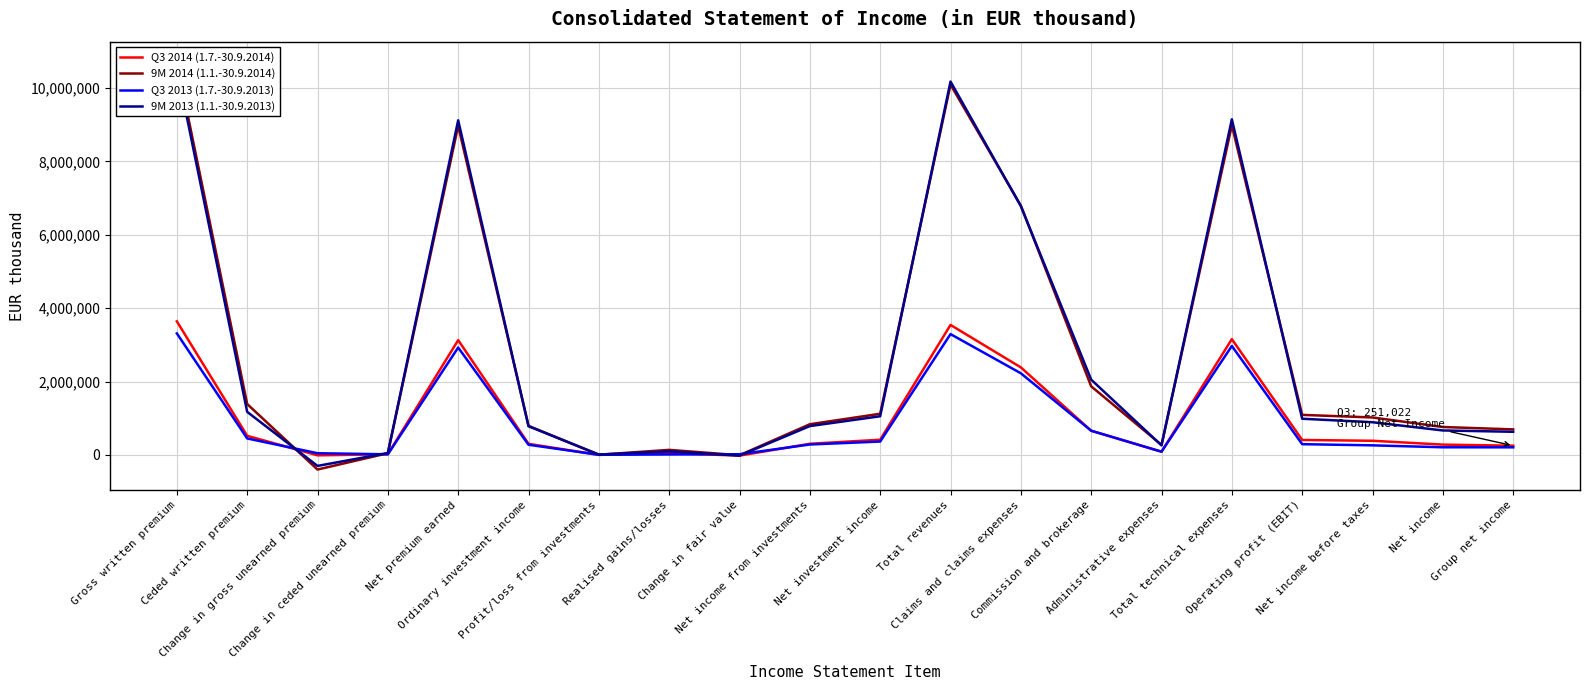

Reading right to left, transcribe all the data shown in this chart.

Q3 2014 (1.7.-30.9.2014): 251022	280947	385477	407113	3154421	87854	658237	2384934	3541888	413801	303456	-18820	48858	1183	301655	3126753	18445	-11020	520271	3639599
9M 2014 (1.1.-30.9.2014): 695444	760131	1020316	1090799	8980907	273725	1868537	6794035	10090364	1121306	836016	-8823	137356	5490	791798	8966113	46438	-398486	1386330	10704491
Q3 2013 (1.7.-30.9.2013): 206740	208263	260792	292739	2968772	87728	659568	2224407	3291571	364217	284136	18727	12915	3572	277474	2925754	17146	46063	448697	3311242
9M 2013 (1.1.-30.9.2013): 630230	666279	890800	985788	9144276	259726	2050707	6776707	10172924	1053215	785585	-18796	97413	9812	781075	9117273	52101	-299645	1173087	10537904